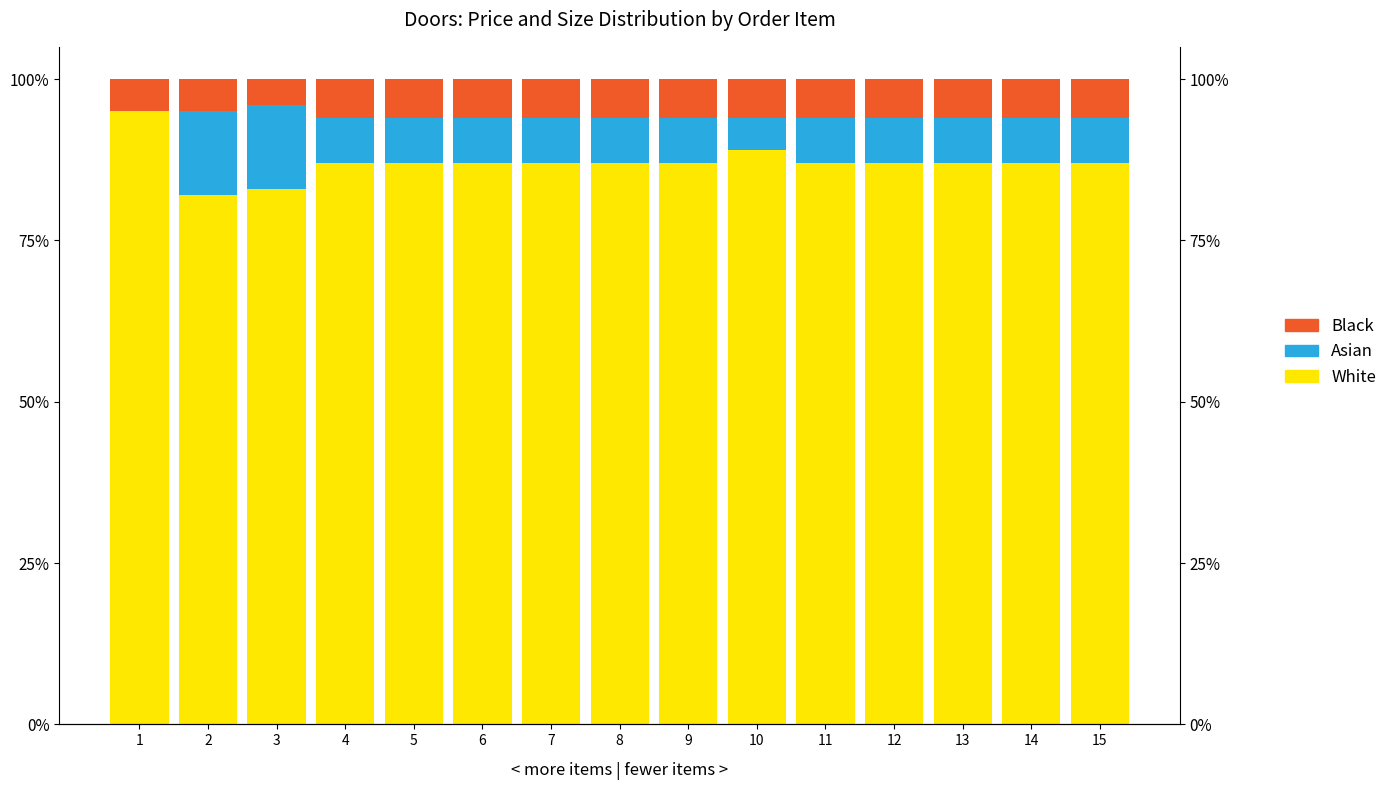

At which label does Asian reach its minimum?

1